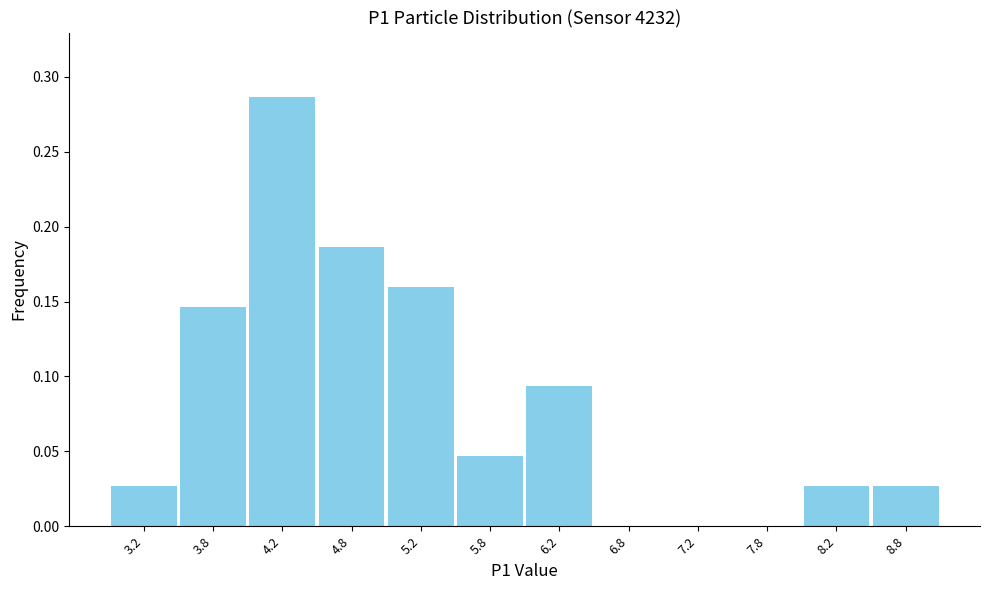

Reading left to right, transcribe this chart: for each bar, give the range it covers on the x-axis and its height. The values are not printed on the chart, so give them approximately, as read against the axis.

3.0 to 3.5: 0.025
3.5 to 4.0: 0.145
4.0 to 4.5: 0.285
4.5 to 5.0: 0.185
5.0 to 5.5: 0.160
5.5 to 6.0: 0.045
6.0 to 6.5: 0.095
6.5 to 7.0: 0
7.0 to 7.5: 0
7.5 to 8.0: 0
8.0 to 8.5: 0.025
8.5 to 9.0: 0.025